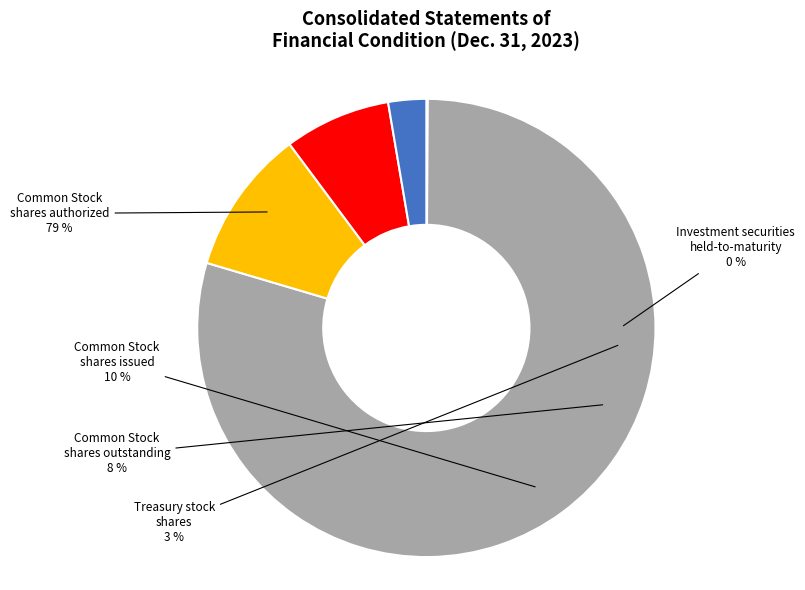

How many segments does this pie chart have?

5